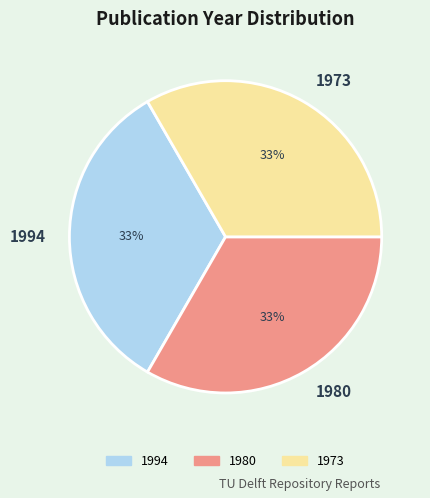

The 1973 slice represents 27% of the pie. True or false?

False